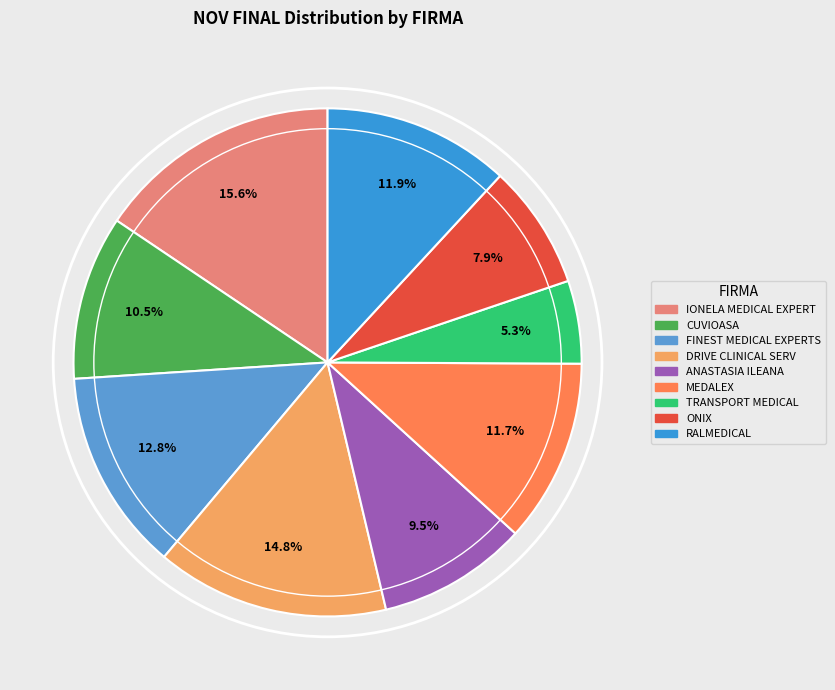

Is the sum of RALMEDICAL and ANASTASIA ILEANA greater than half?

No